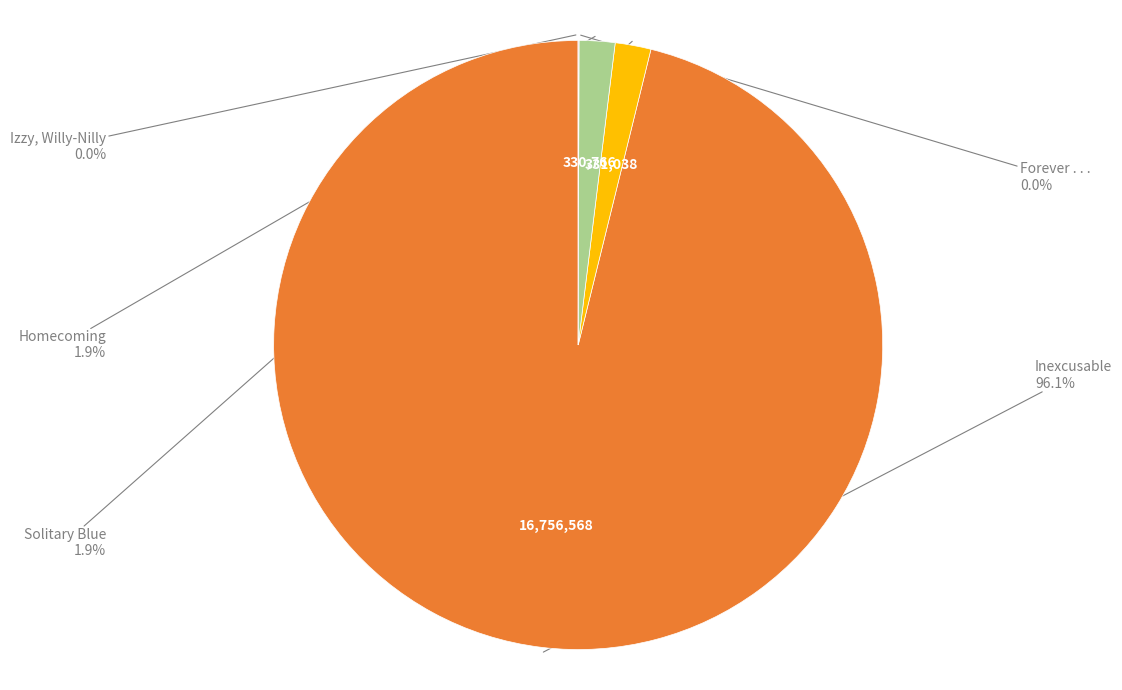

Is there a majority slice in this chart?

Yes